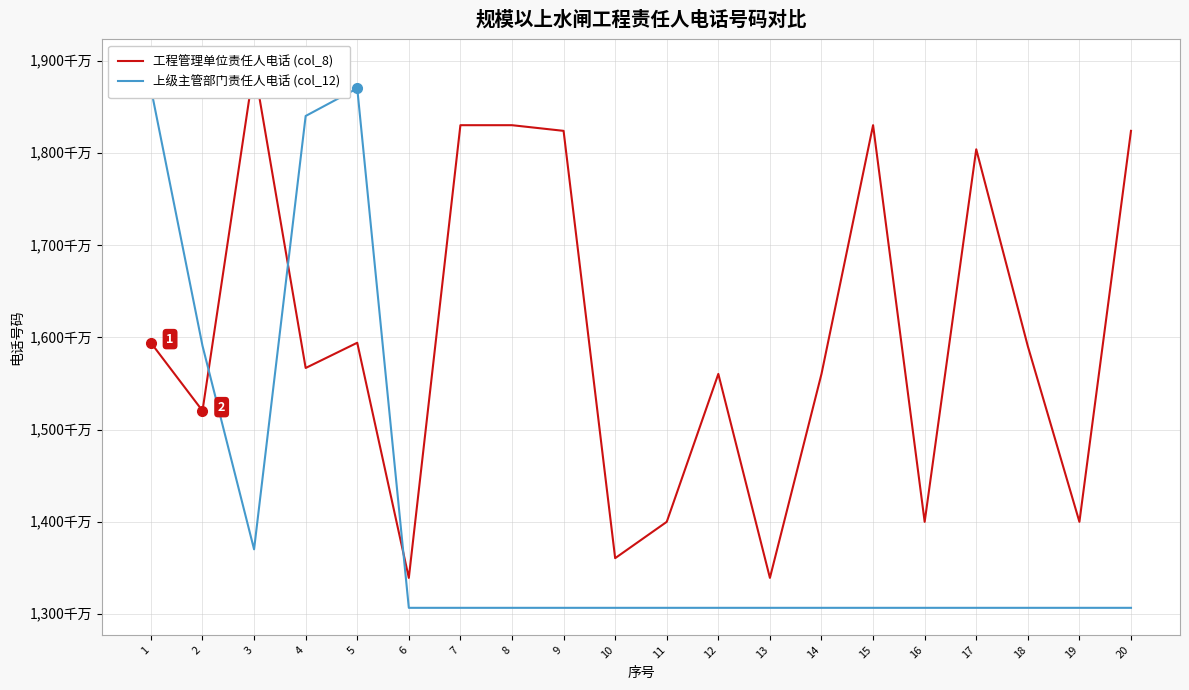

In 上级主管部门责任人电话 (col_12), how many points are higher than both neighbors (excluding endpoints)?

1